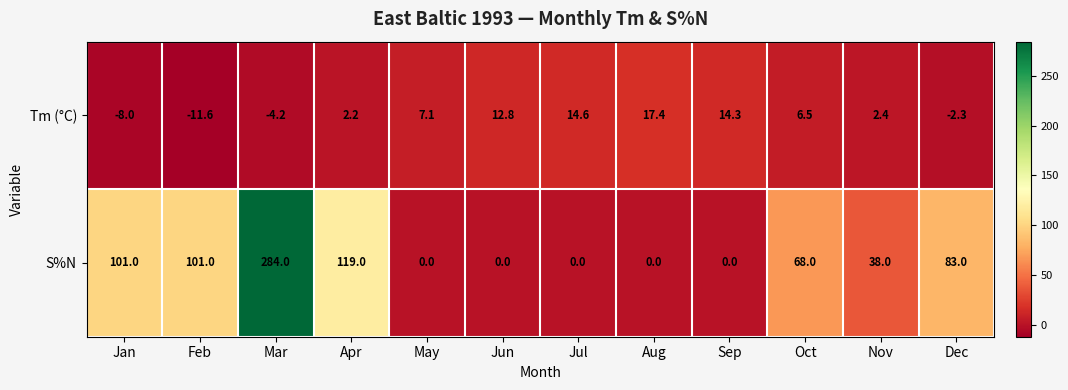

Reading right to left, transcribe all the data shown in this chart.

Tm (°C): -2.3	2.4	6.5	14.3	17.4	14.6	12.8	7.1	2.2	-4.2	-11.6	-8.0
S%N: 83.0	38.0	68.0	0.0	0.0	0.0	0.0	0.0	119.0	284.0	101.0	101.0